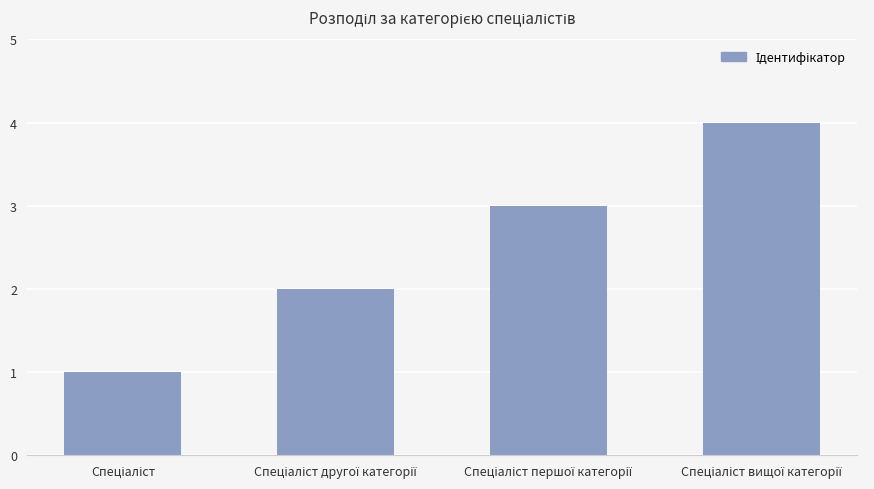

Count the number of data series in this chart.

1